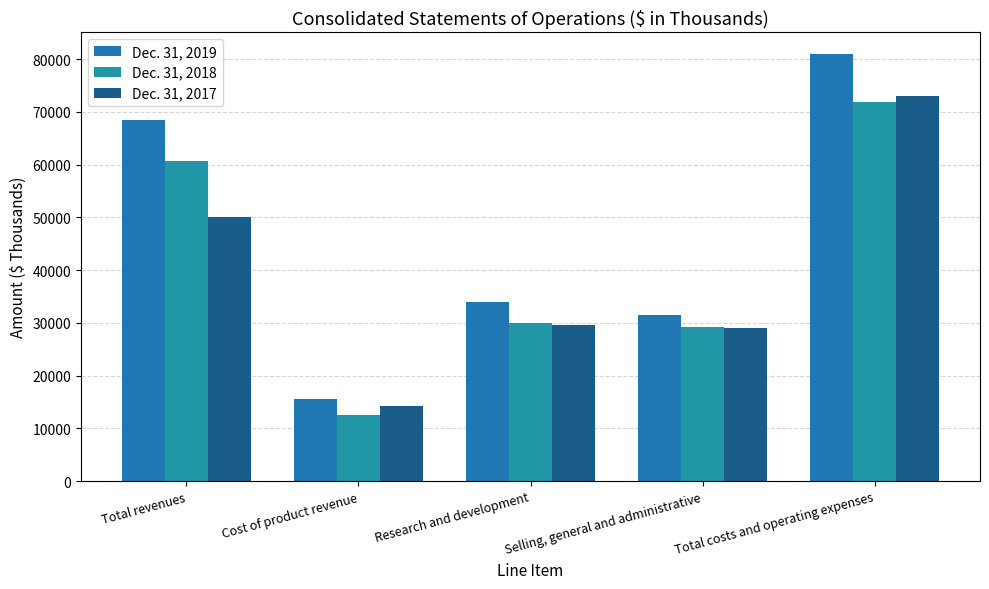

What is the difference between the highest and lowest values at Research and development?

4214